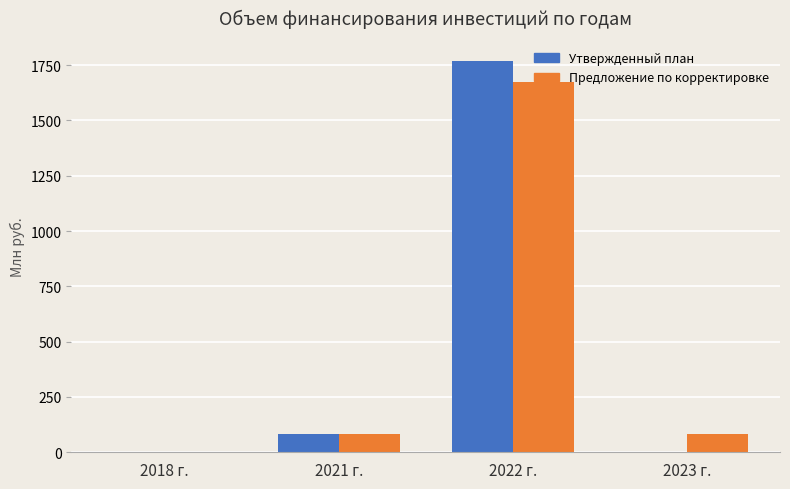

What is the sum of all Предложение по корректировке values?

1838.5